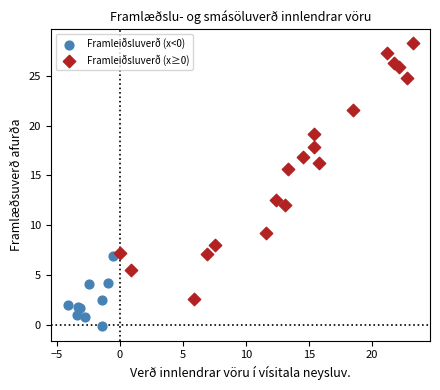

Which series contains the lowest Y value?

Framleiðsluverð (x<0)